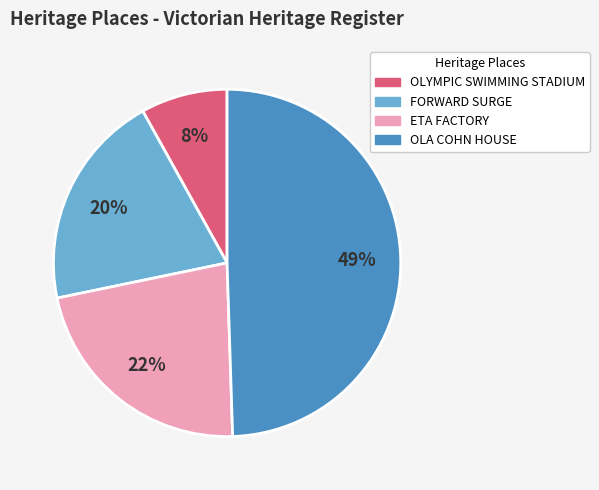

Count the number of slices in the pie.

4